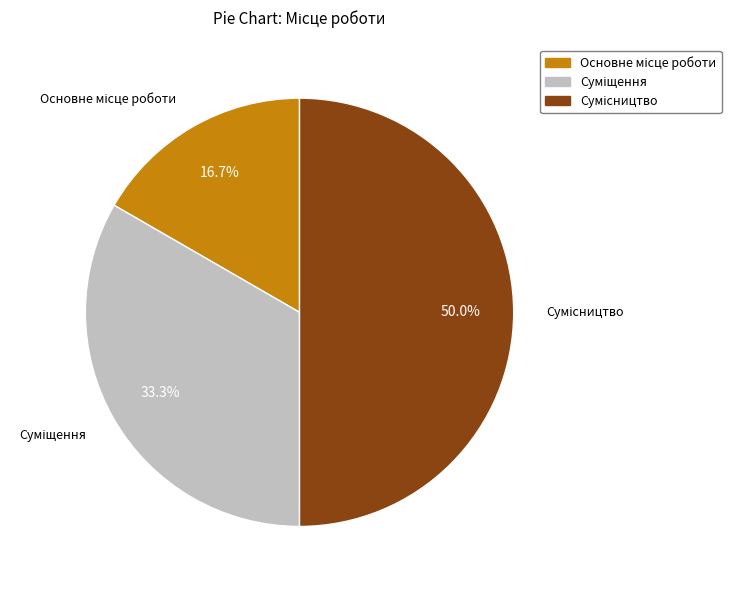

Is there a majority slice in this chart?

No